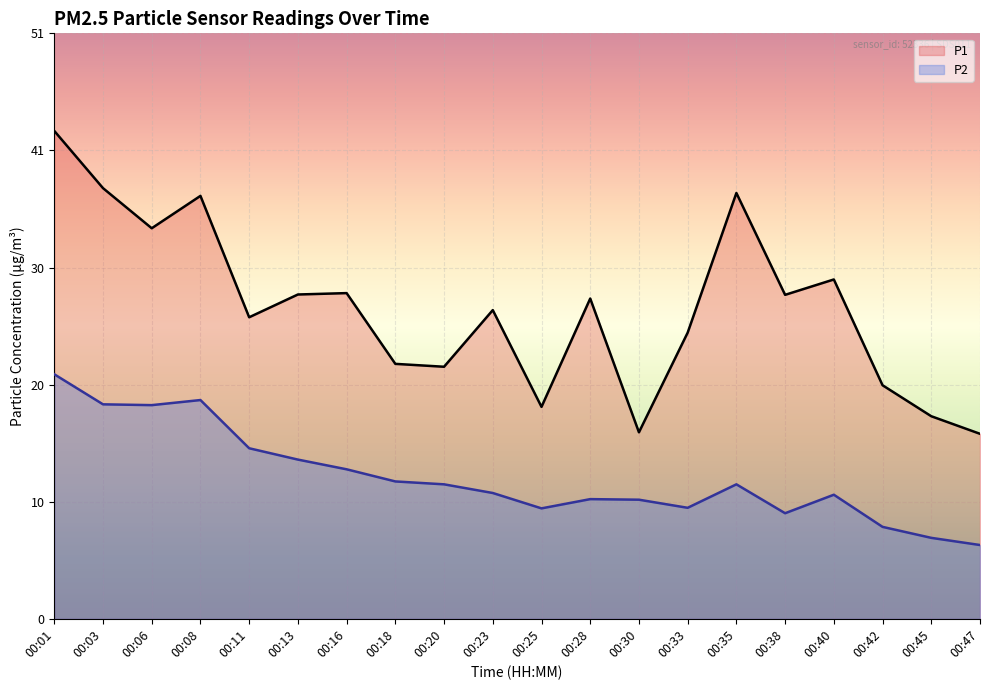

At which category is the sum across all series the highest?

00:01